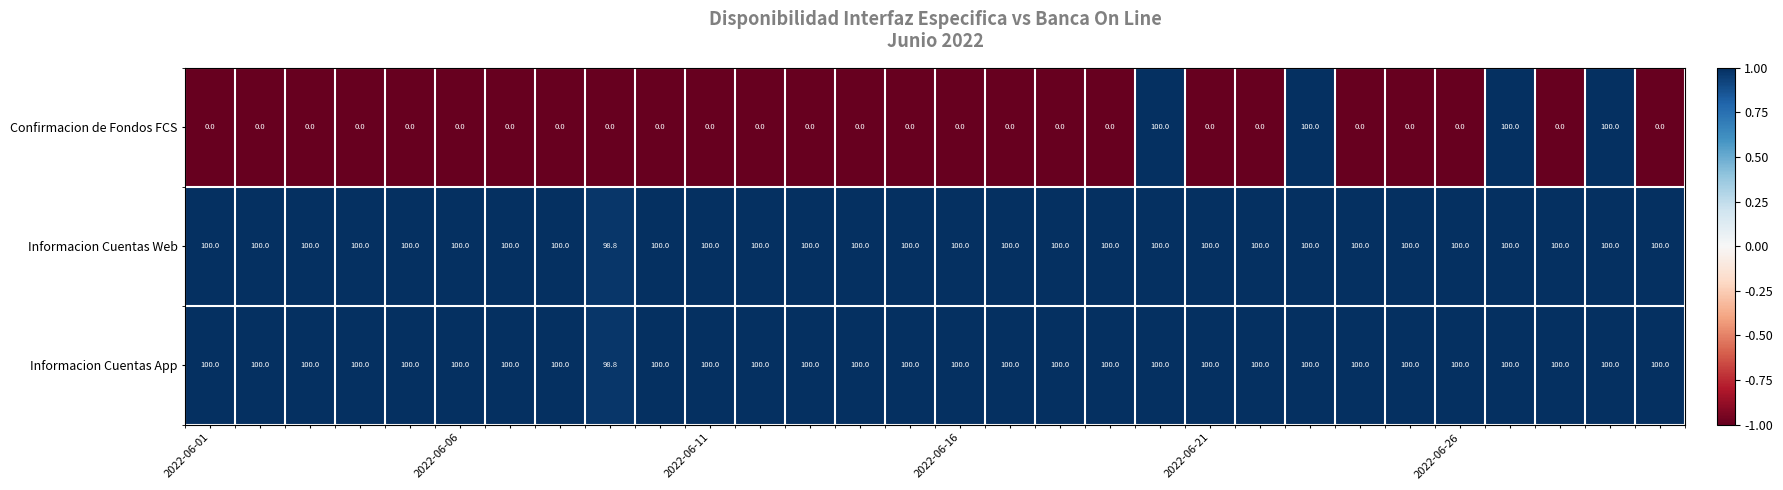

Which series has the largest range (max minus min)?

Confirmacion de Fondos FCS